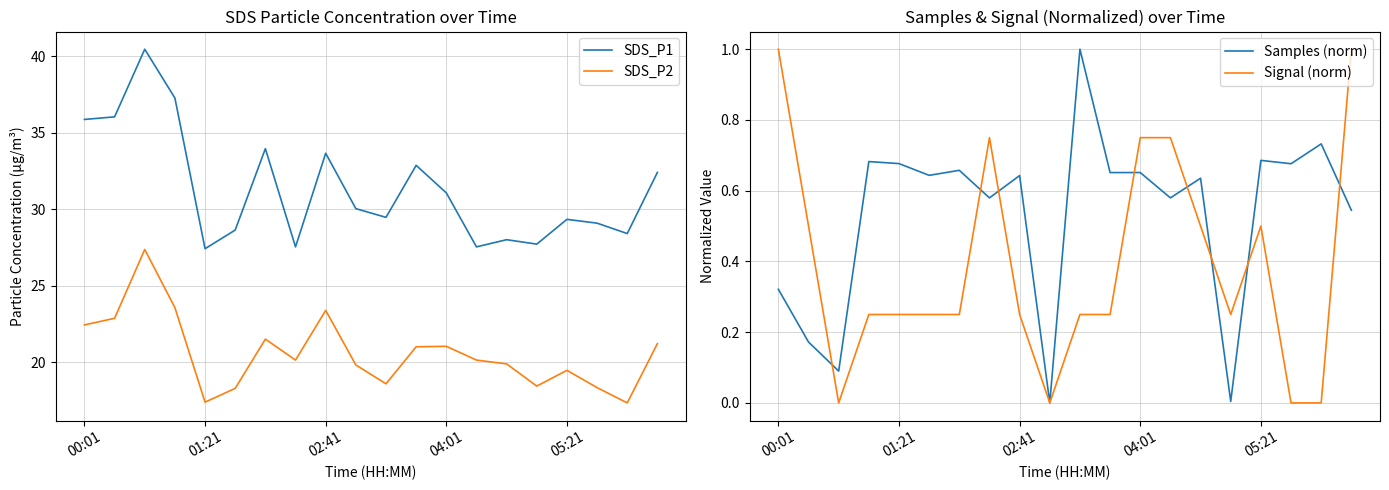

Does the chart display data point markers on the line(s)?

No